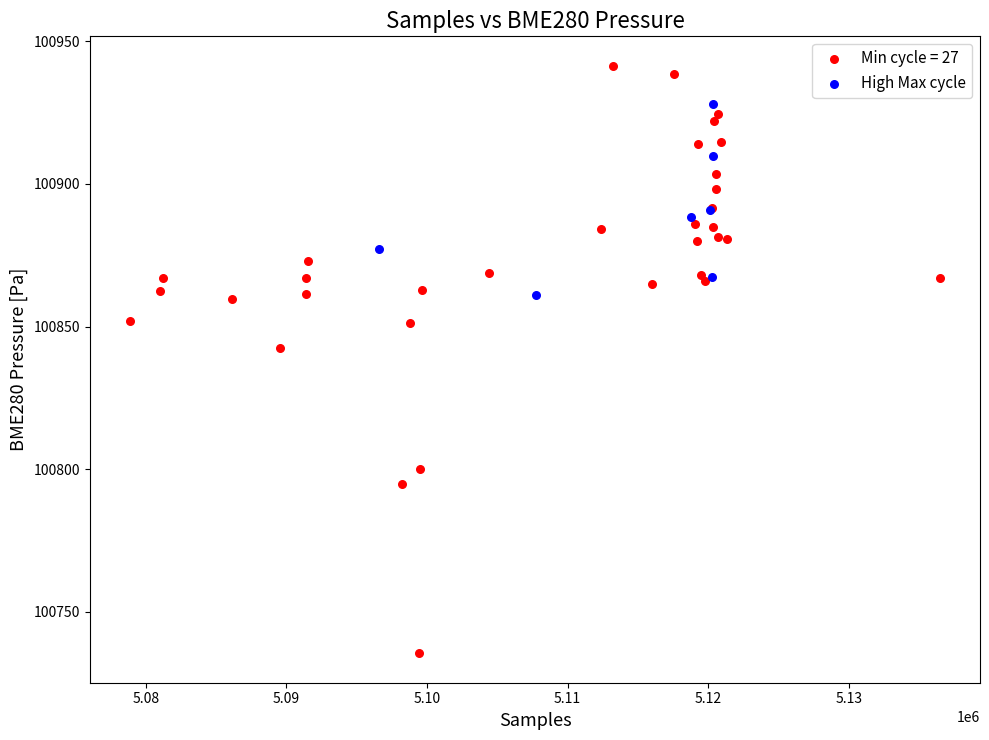

Which series reaches the minimum Y coordinate?

Min cycle = 27